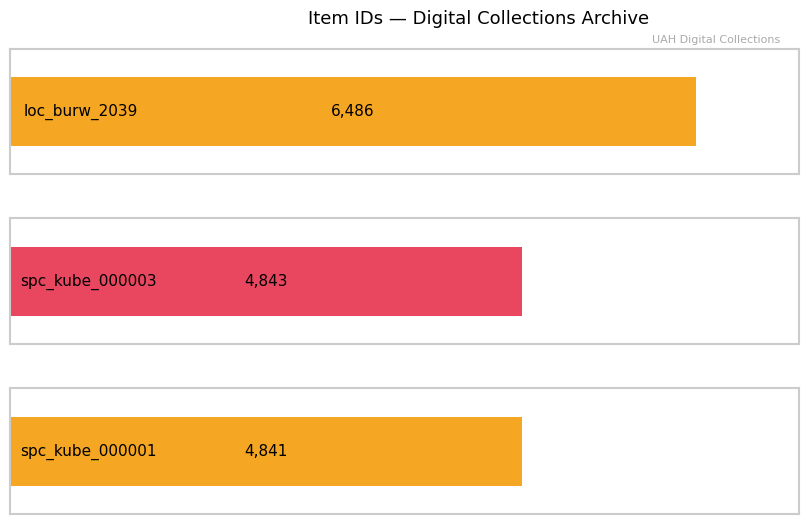

List the labels in order of value, largest first.

loc_burw_2039, spc_kube_000003, spc_kube_000001